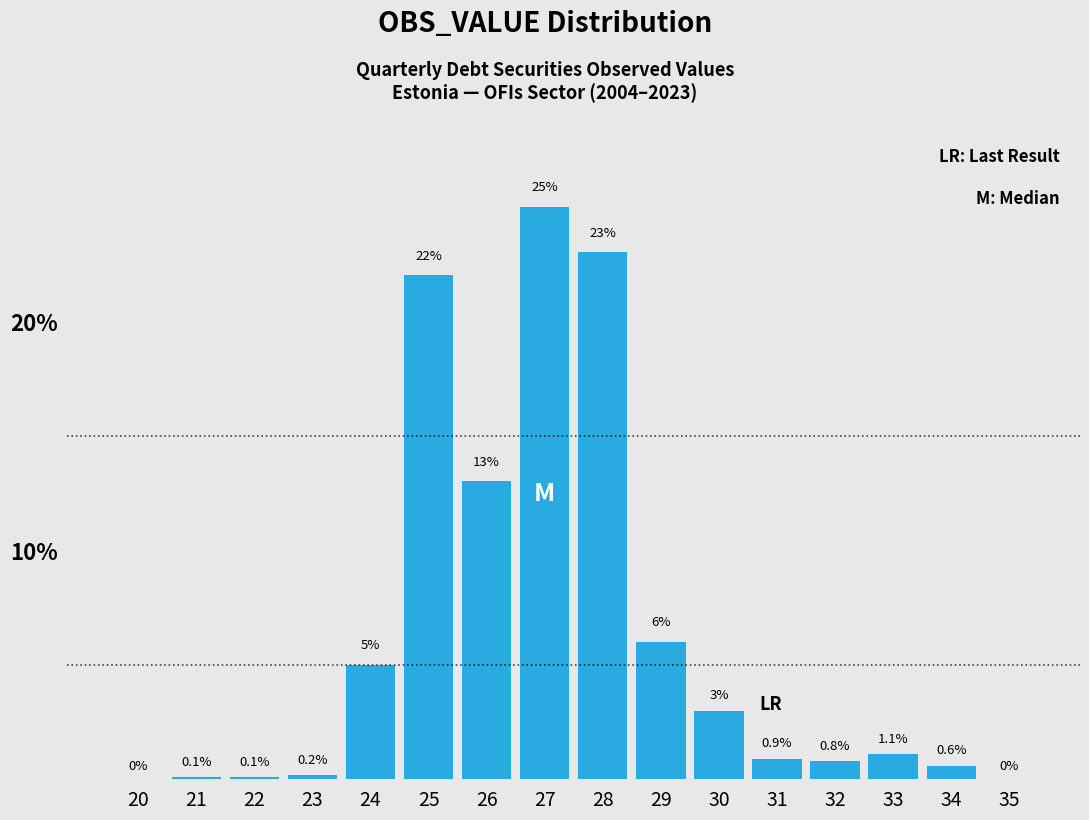

Reading right to left, extract all data points from this chart.

35=0.0	34=0.6	33=1.1	32=0.8	31=0.9	30=3.0	29=6.0	28=23.0	27=25.0	26=13.0	25=22.0	24=5.0	23=0.2	22=0.1	21=0.1	20=0.0